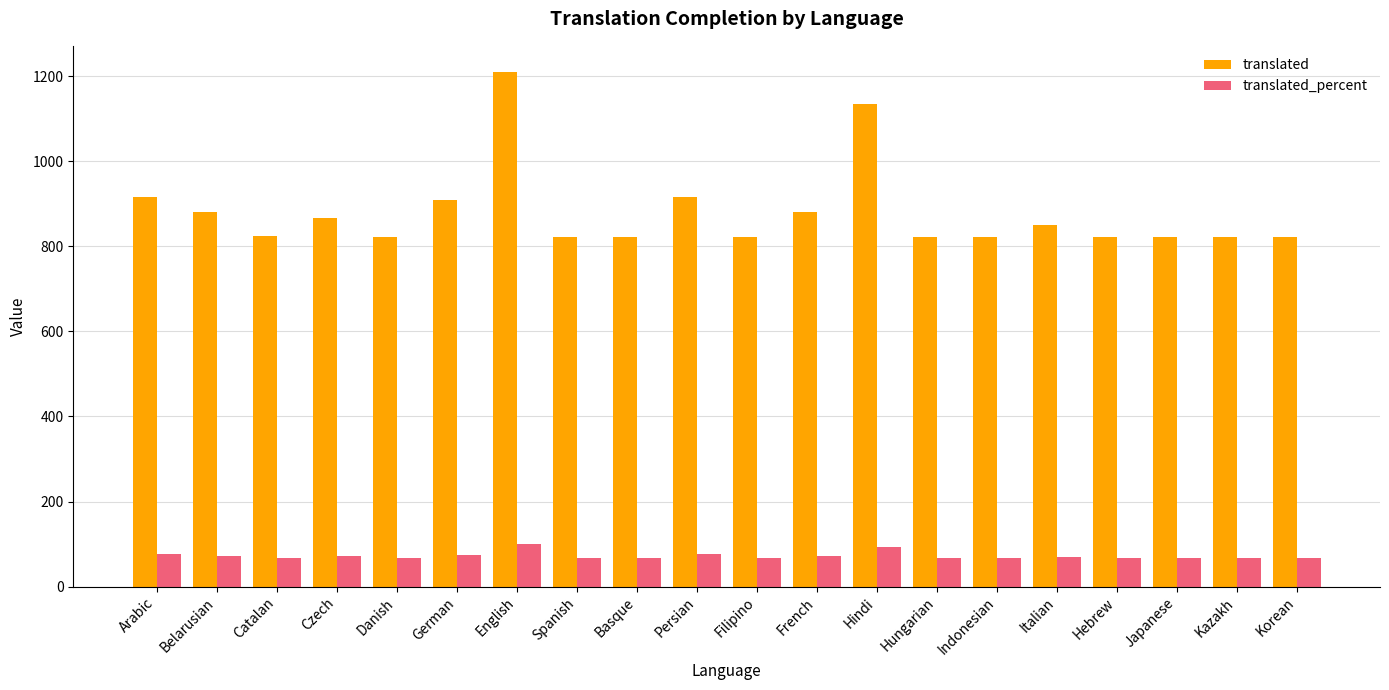

List the series in order of their overall mean, highest first.

translated, translated_percent